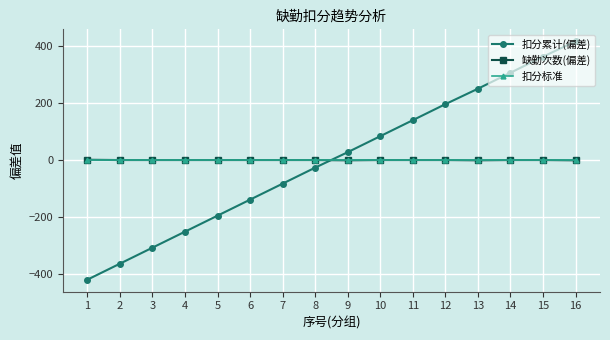

Which series has the widest spread of values?

扣分累计(偏差)